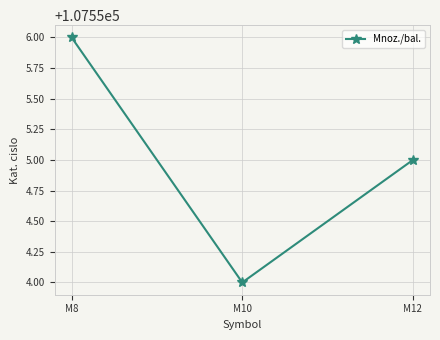

What is the smallest value displayed?

107554